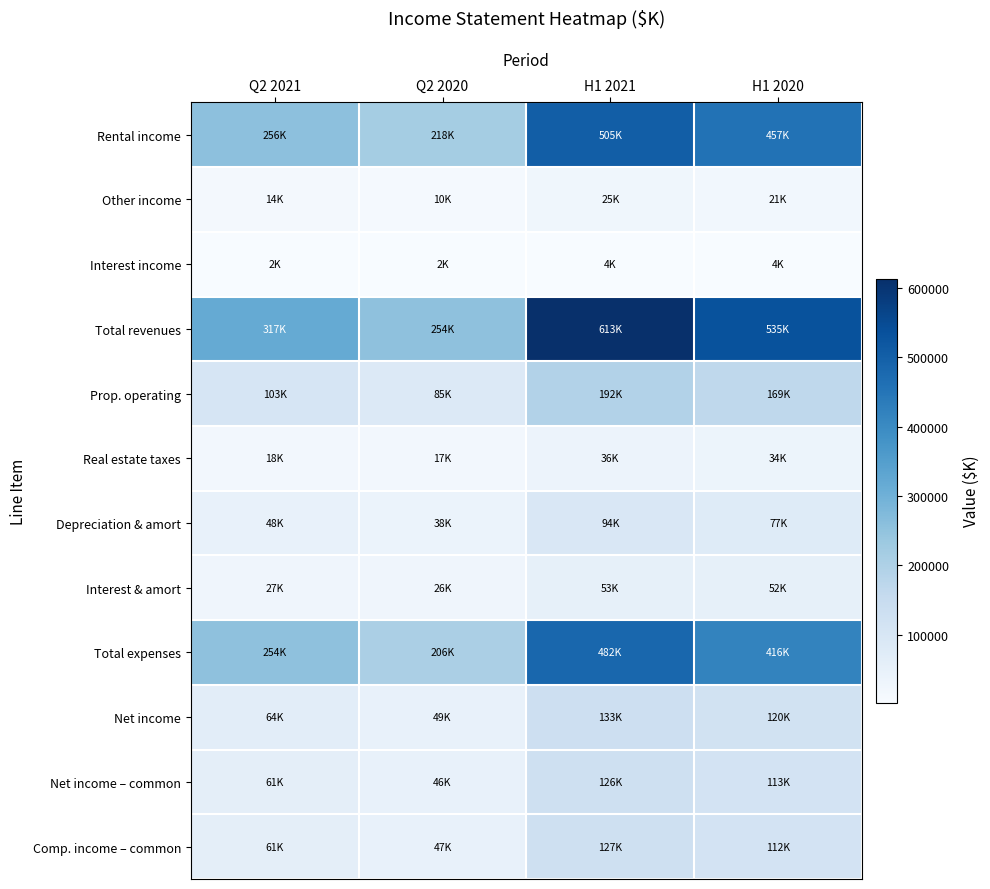

Reading right to left, list all the values displayed in this chart.

Rental income: H1 2020=457309	H1 2021=504720	Q2 2020=217963	Q2 2021=255698
Other income: H1 2020=20739	H1 2021=24706	Q2 2020=9680	Q2 2021=14185
Interest income: H1 2020=3598	H1 2021=3509	Q2 2020=1791	Q2 2021=1742
Total revenues: H1 2020=534566	H1 2021=613467	Q2 2020=254090	Q2 2021=317423
Prop. operating: H1 2020=168899	H1 2021=191536	Q2 2020=85265	Q2 2021=102663
Real estate taxes: H1 2020=33509	H1 2021=35746	Q2 2020=16668	Q2 2021=17896
Depreciation & amort: H1 2020=77356	H1 2021=93714	Q2 2020=38332	Q2 2021=48316
Interest & amort: H1 2020=52322	H1 2021=53406	Q2 2020=26249	Q2 2021=27131
Total expenses: H1 2020=416260	H1 2021=482277	Q2 2020=206301	Q2 2021=254411
Net income: H1 2020=119577	H1 2021=133067	Q2 2020=48853	Q2 2021=64080
Net income – common: H1 2020=113062	H1 2021=126291	Q2 2020=46187	Q2 2021=61051
Comp. income – common: H1 2020=112323	H1 2021=126517	Q2 2020=46708	Q2 2021=61155